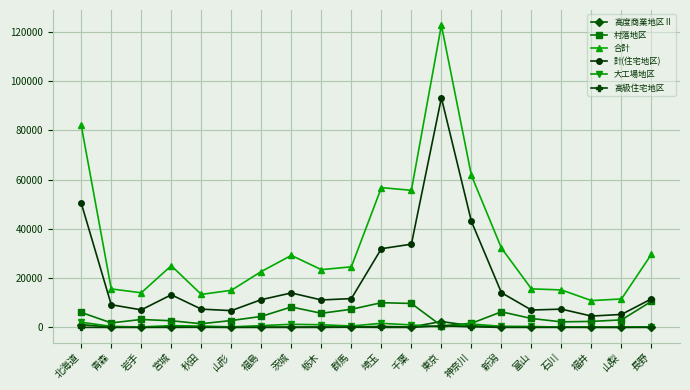

What is the value of the 計(住宅地区) point at the 11th from the left?

31968